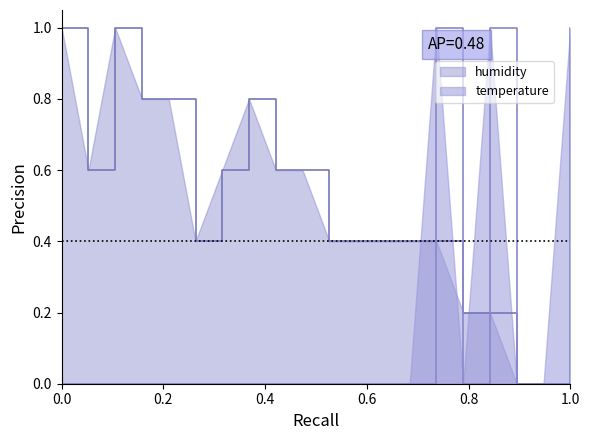

Reading left to right, list all the values displayed in this chart.

temperature: 0.0	0.0	0.0	0.0	0.0	0.0	0.0	0.0	0.0	0.0	0.0	0.0	0.0	0.0	1.0	0.0	1.0	0.0	0.0	1.0
humidity: 1.0	0.6	1.0	0.8	0.8	0.4	0.6	0.8	0.6	0.6	0.4	0.4	0.4	0.4	0.4	0.2	0.2	0.0	0.0	0.0